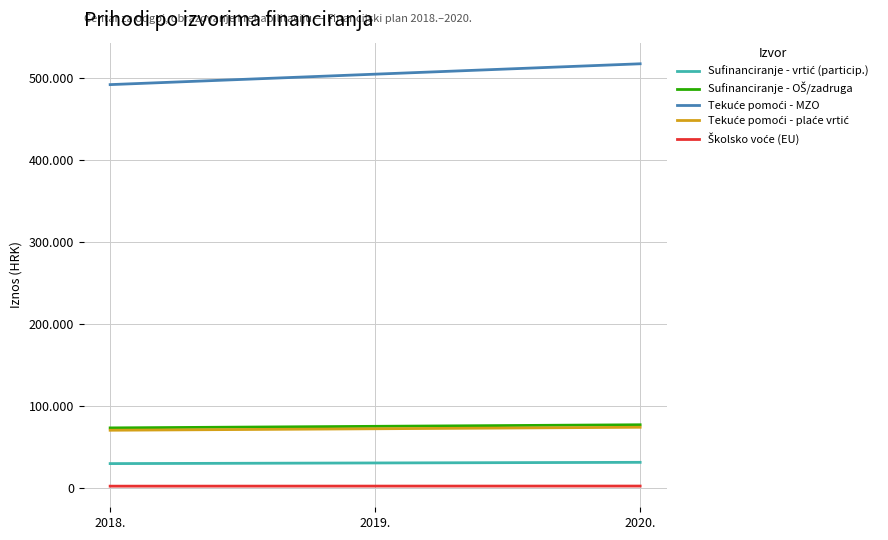

Is the value of Sufinanciranje - vrtić (particip.) at 2020. greater than the value of Tekuće pomoći - MZO at 2018.?

No